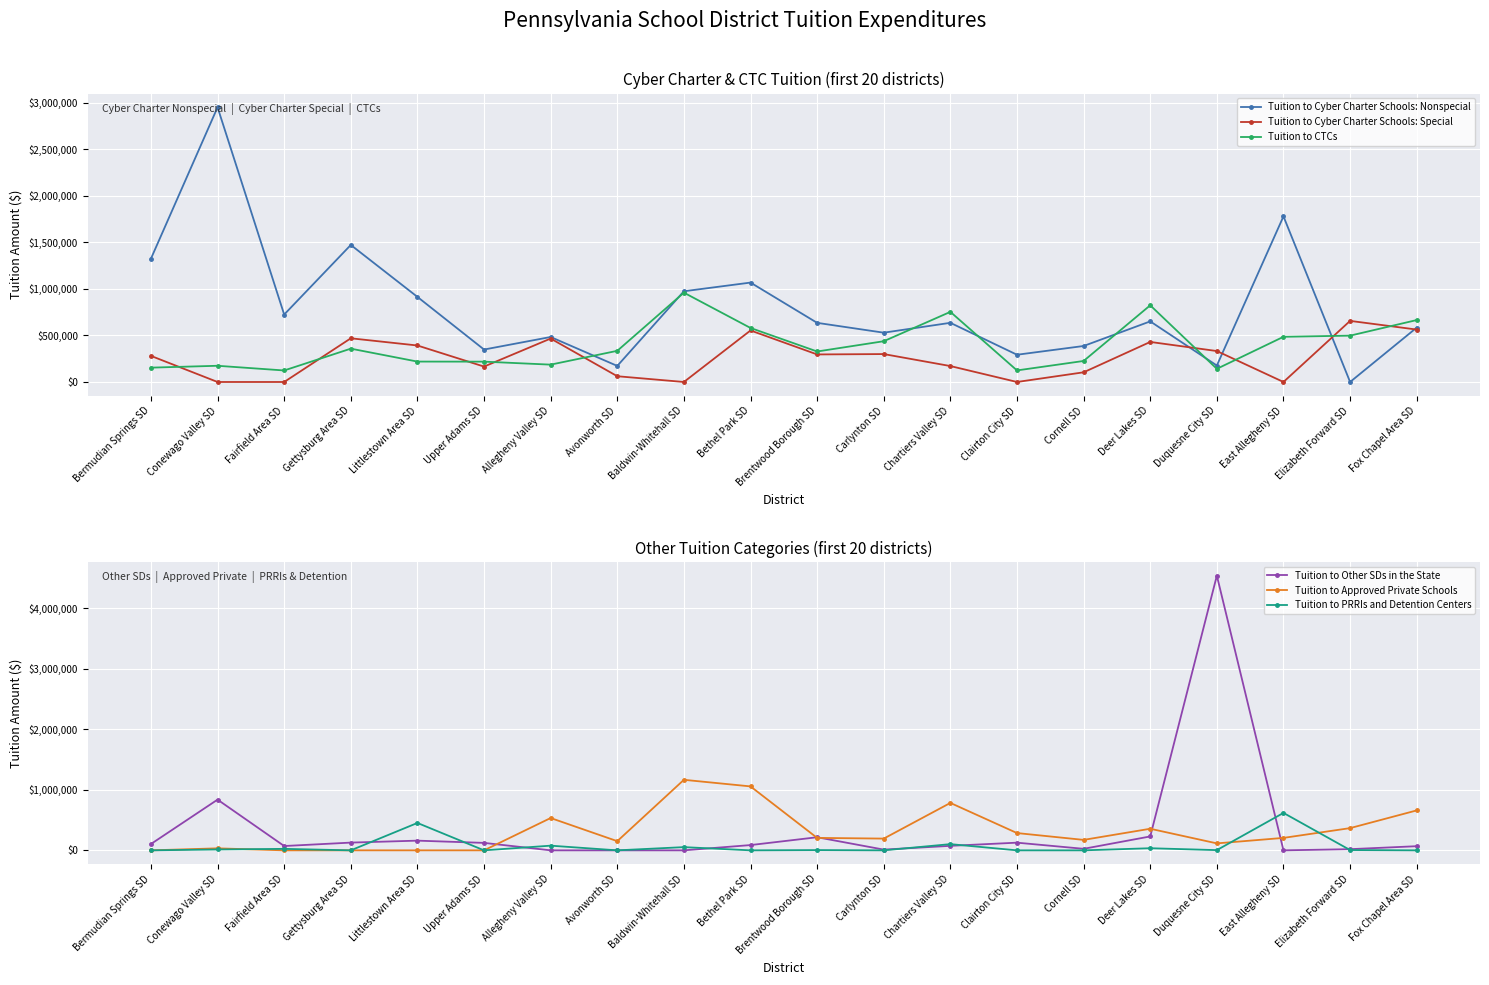

Which has a higher value, Bermudian Springs SD or Fox Chapel Area SD?

Bermudian Springs SD